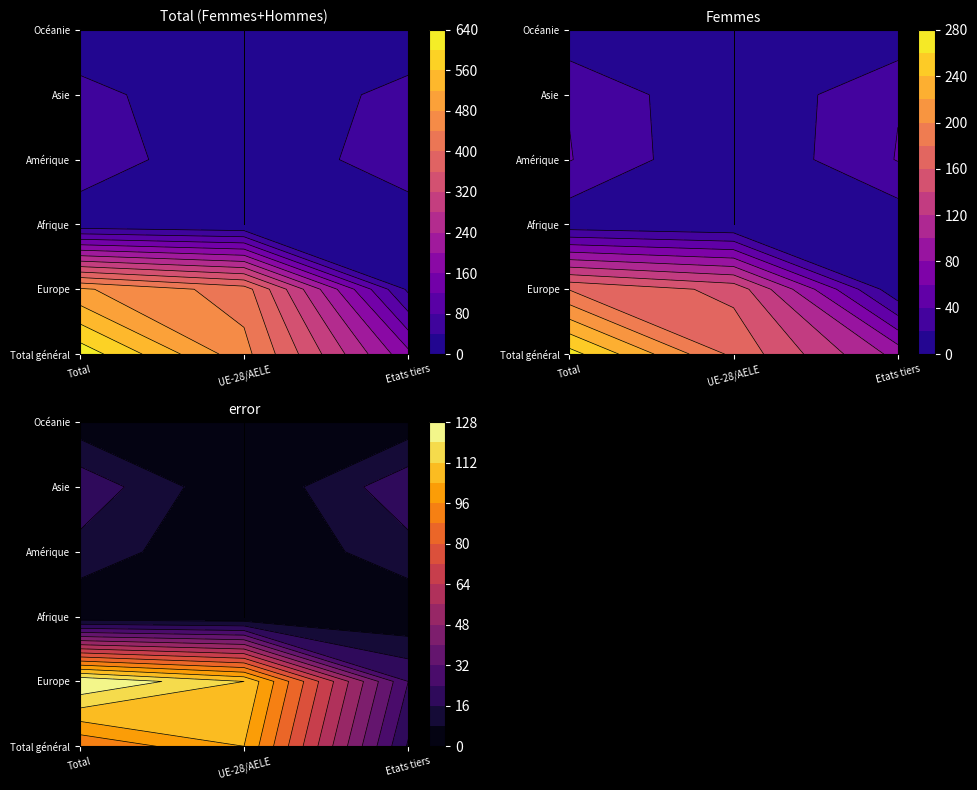

What is the difference between the maximum and minimum values in the Etats tiers series?

171